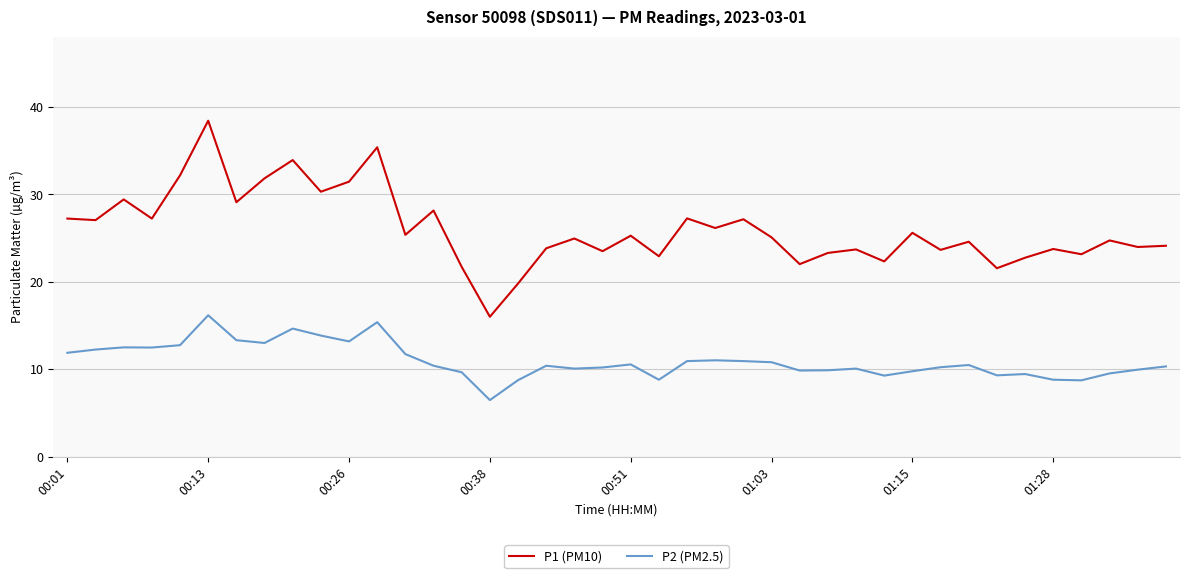

True or false: P1 (PM10) and P2 (PM2.5) intersect in this chart.

False